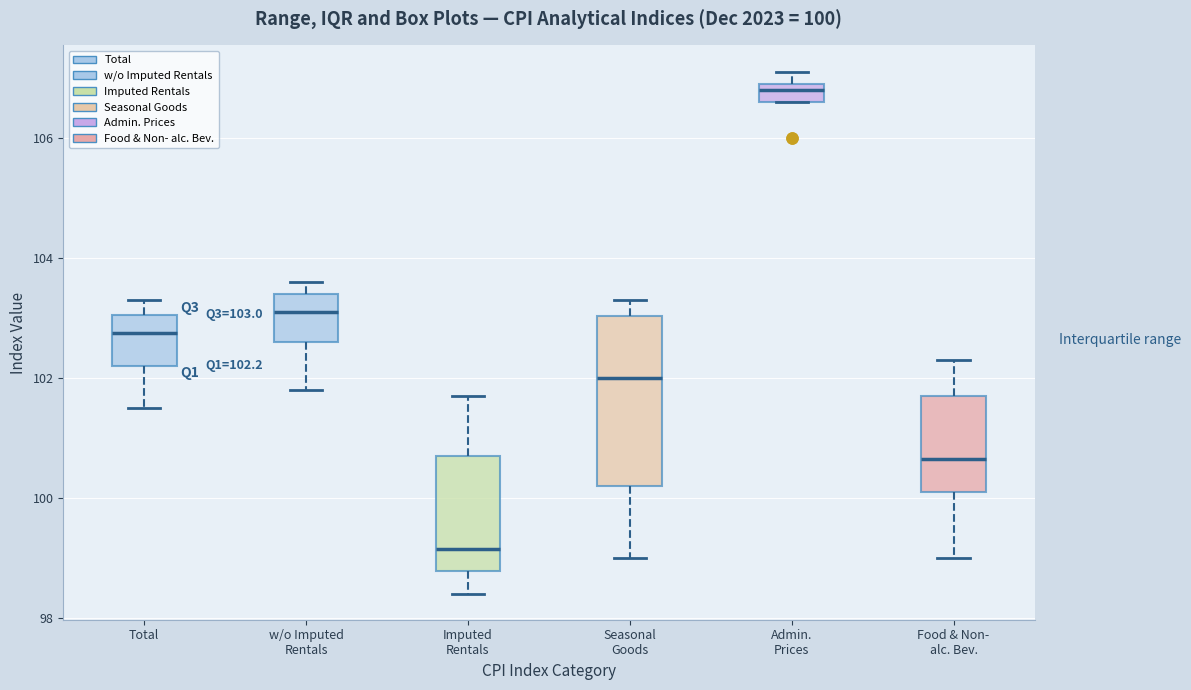

Which box has the highest median line?

Admin. Prices